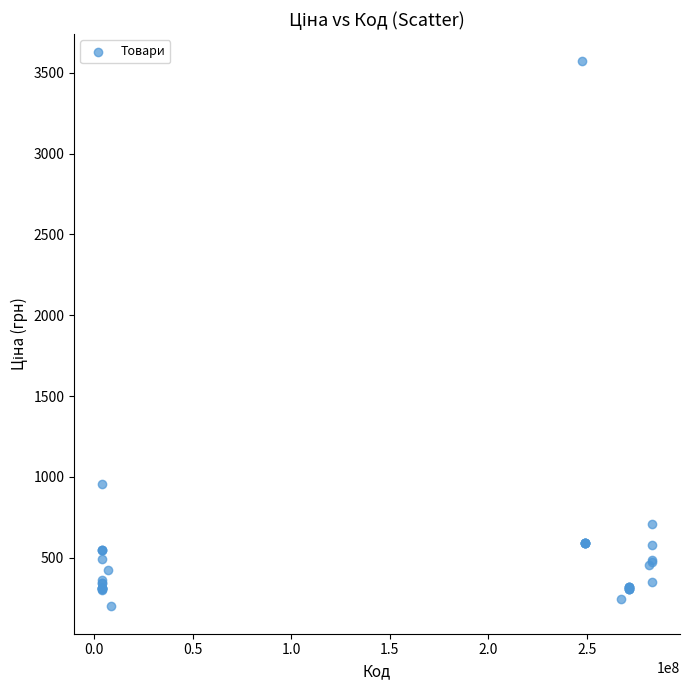

What Y value in the scatter plot is closest to 1883?

954.6